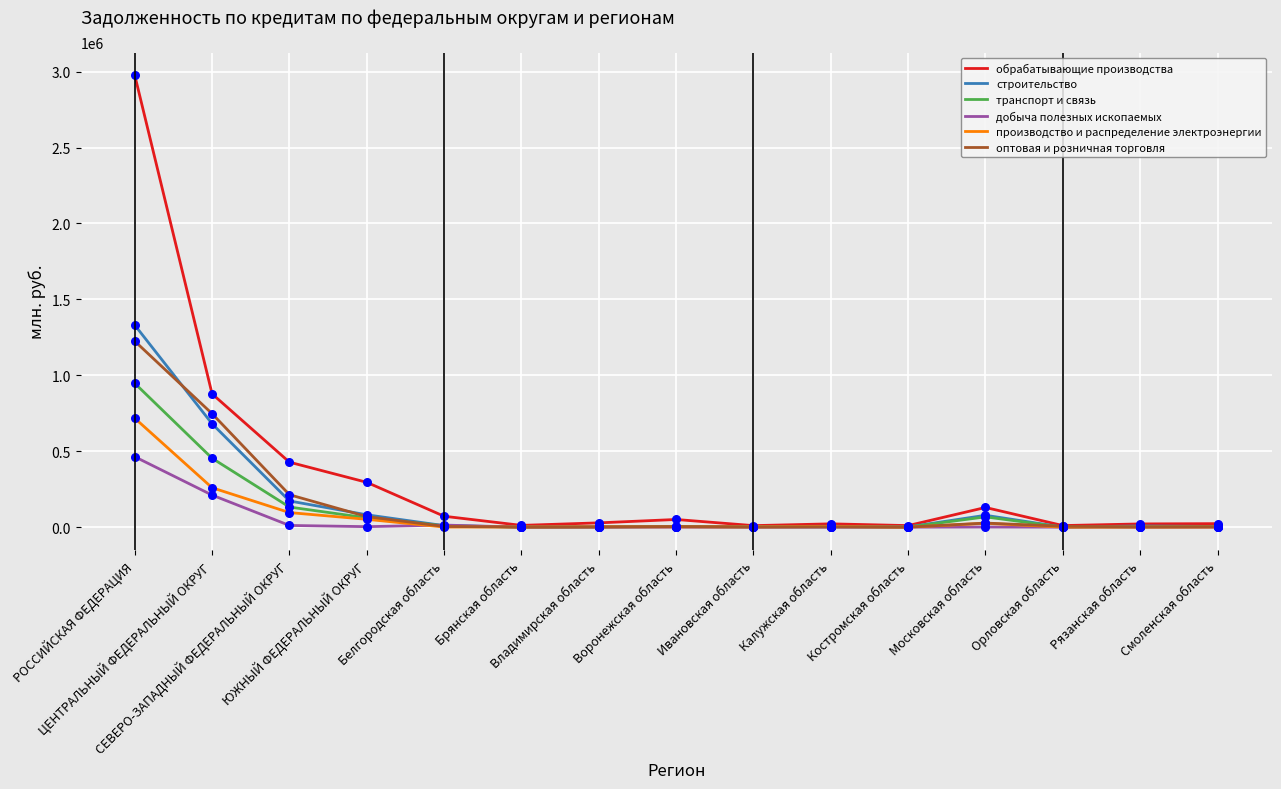

What is the total value across all series at Белгородская область?

110822